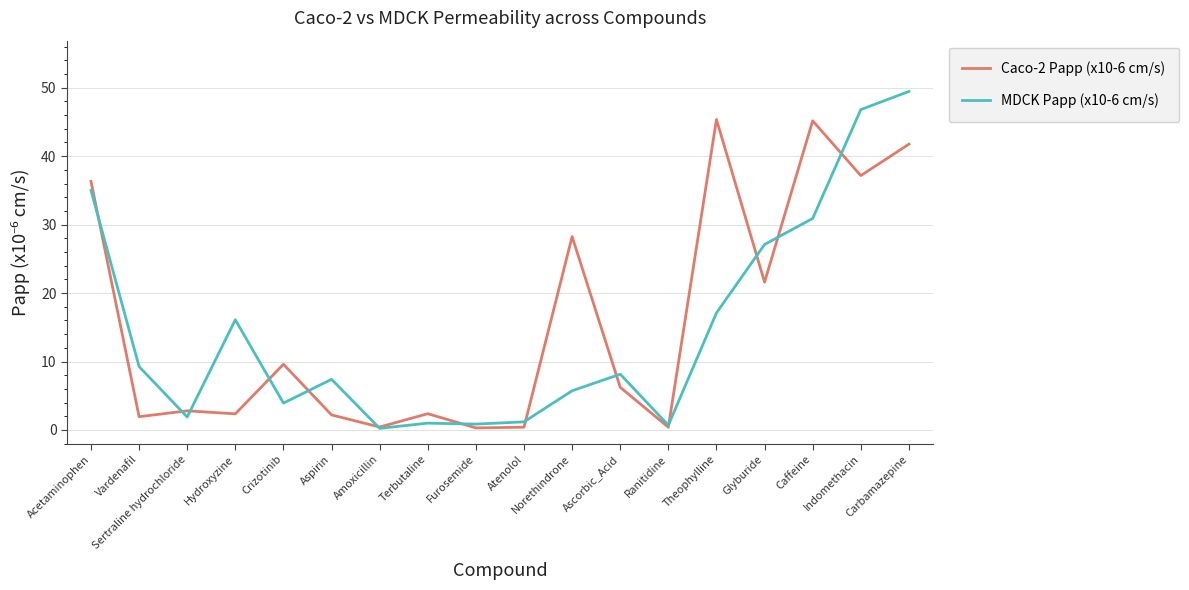

Read the MDCK Papp (x10-6 cm/s) value at Indomethacin.

46.8